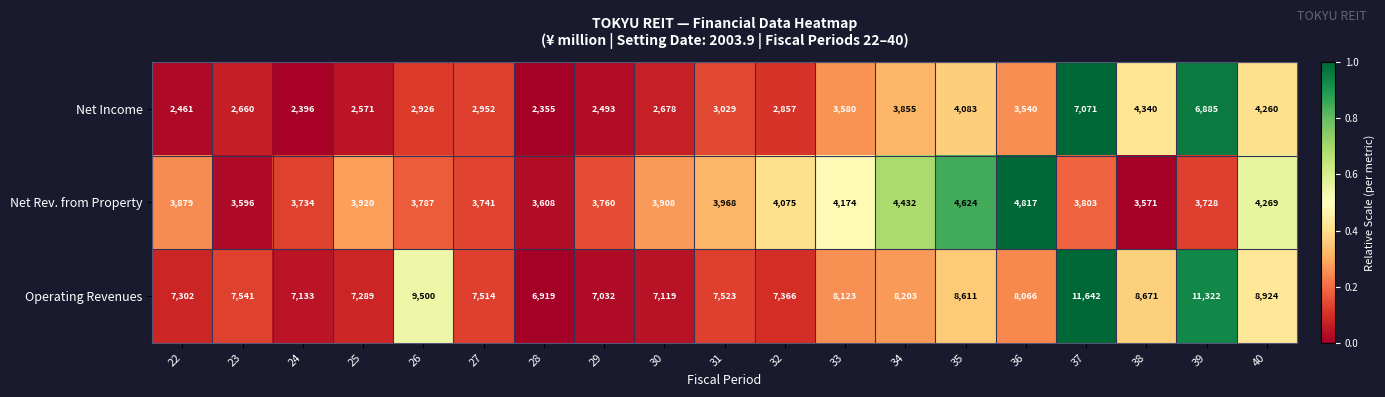

How many data points in Net Rev. from Property are less than 3879?

9